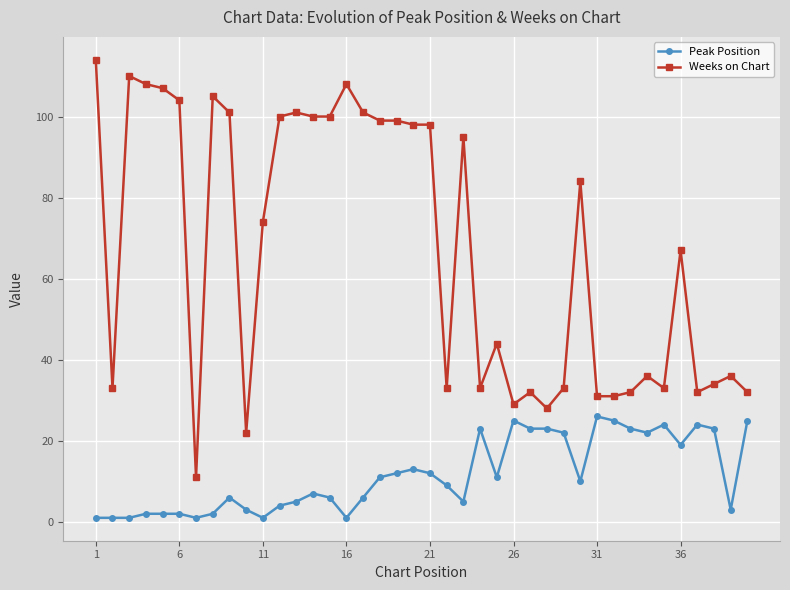

What is the greatest value displayed?

114